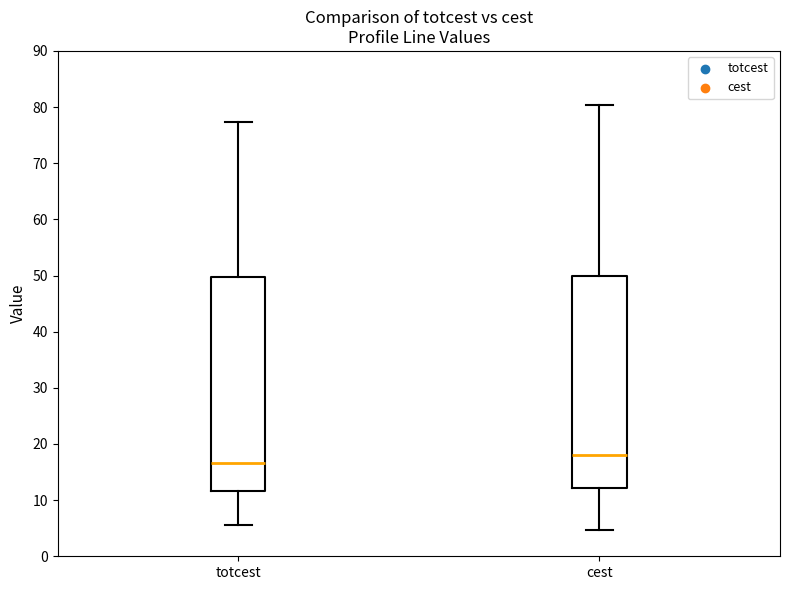

Reading left to right, transcribe this box plot: for each box, give where its median line is, the range the box spans, and where its two whiskers end, as read against the y-axis. The values are not printed on the chart, so give them approximately, as read against the axis.

totcest: median 17, box 12 to 50, whiskers 6 to 77
cest: median 18, box 12 to 50, whiskers 5 to 80